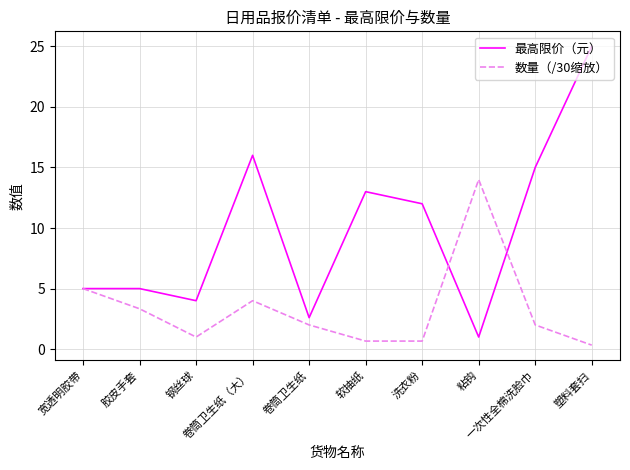

Where does the 最高限价（元） series first go above 12?

卷筒卫生纸（大）